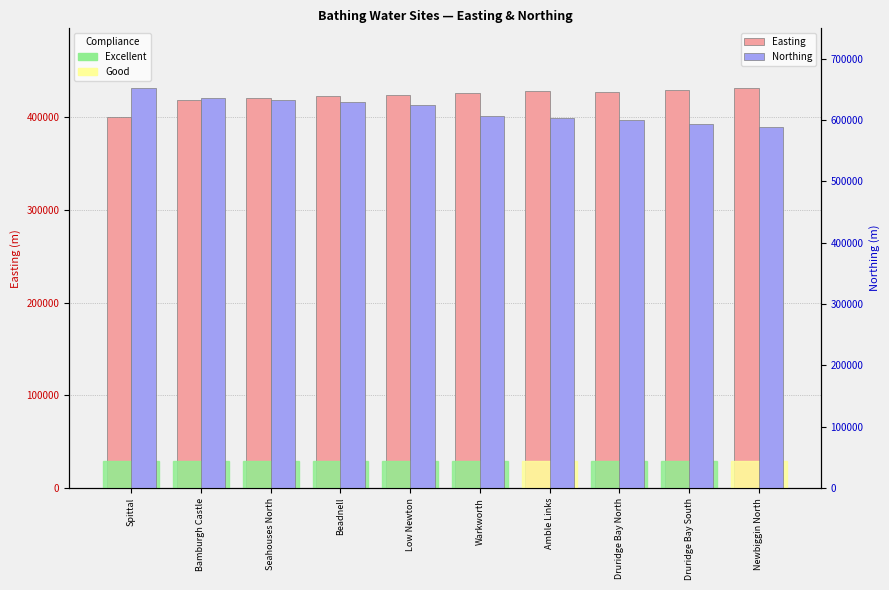

At Warkworth, list the series in order from smallest to largest.

Easting, Northing